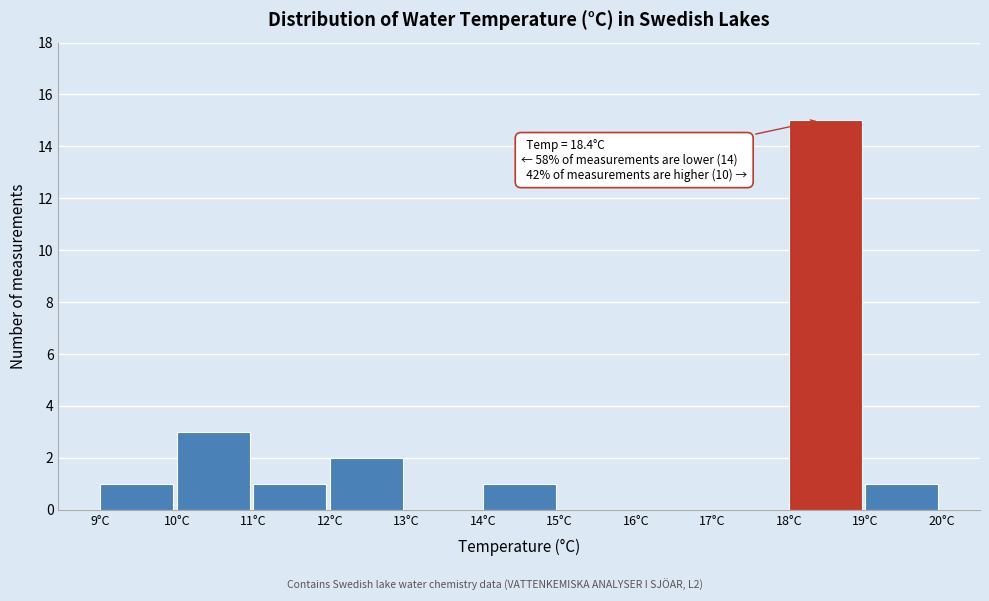

Which range on the x-axis has the tallest bar?

18 to 19